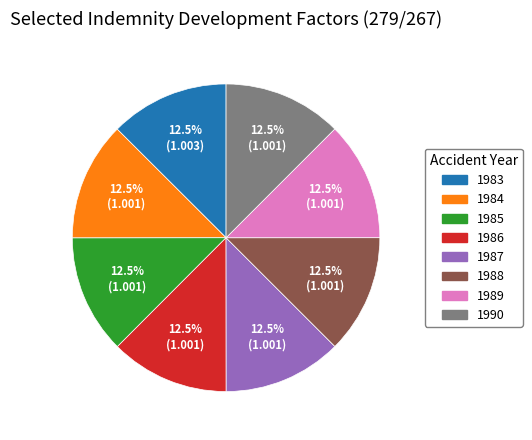

Does 1983 represent more than half of the total?

No